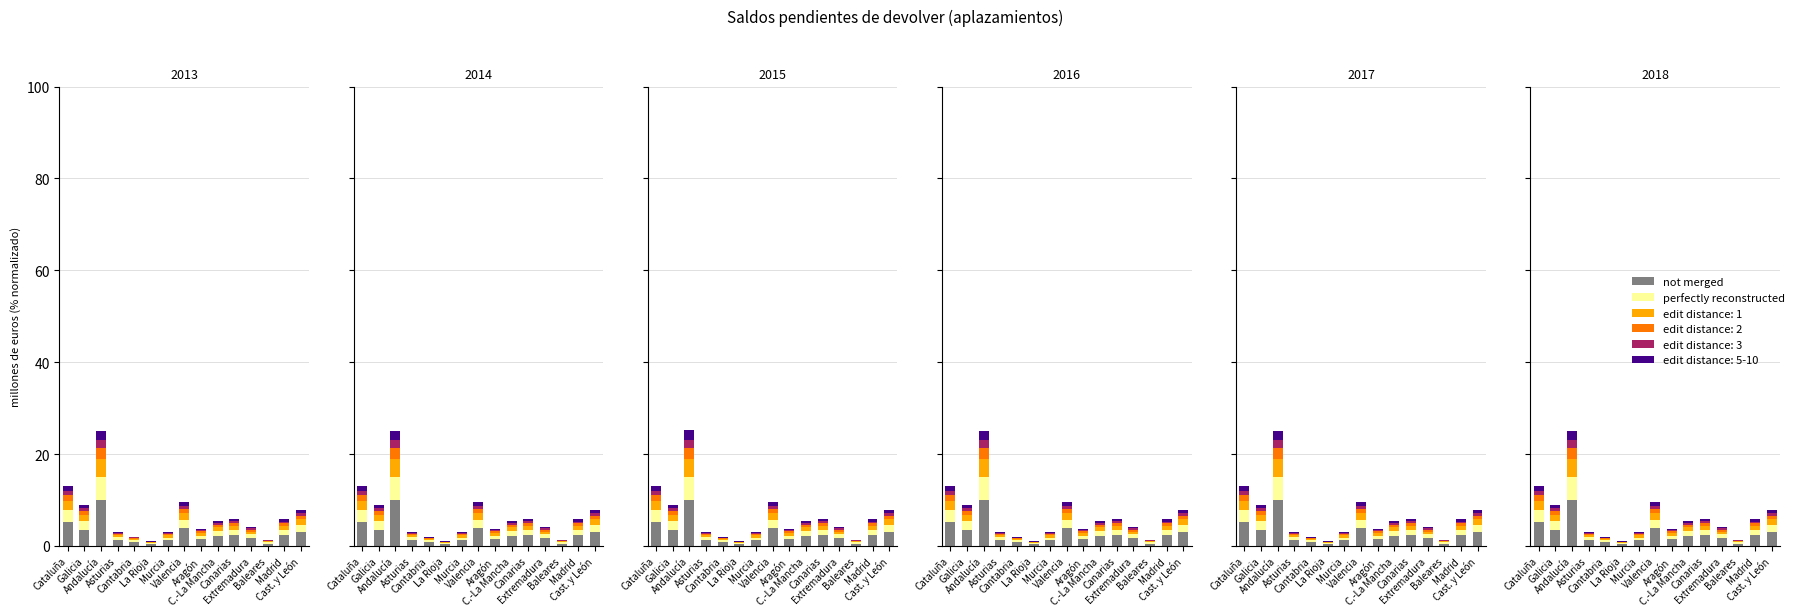

What is the minimum value for perfectly reconstructed?

0.2